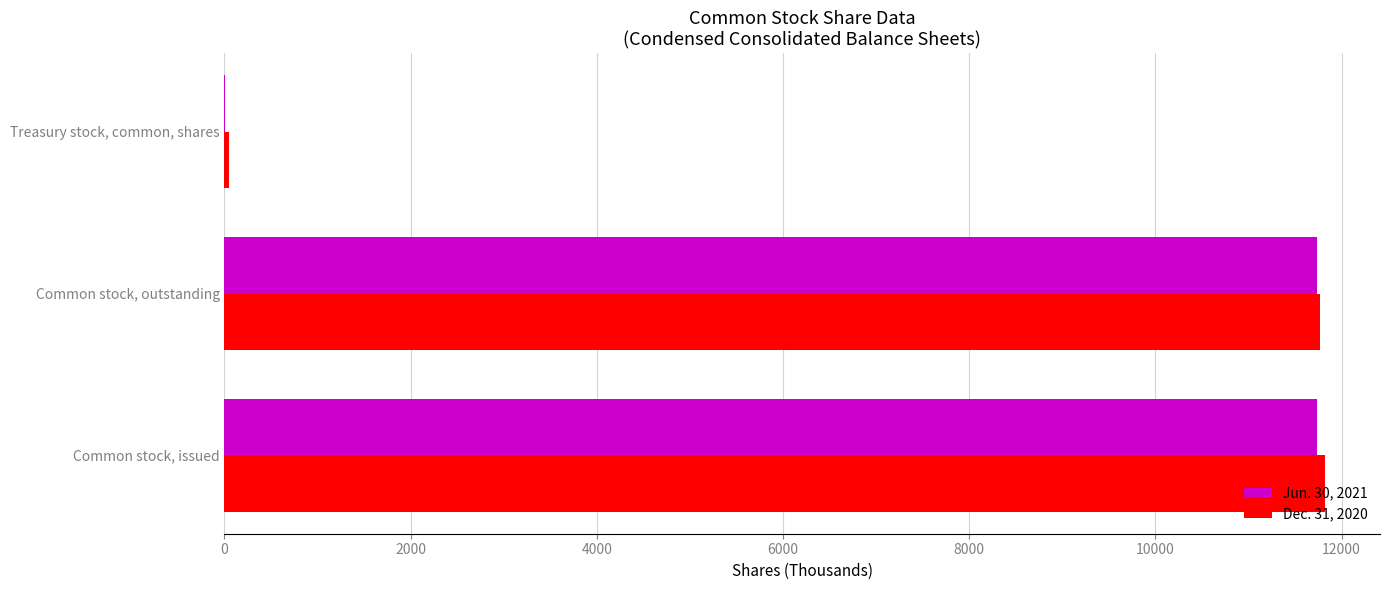

What is the maximum value shown in the chart?

11822